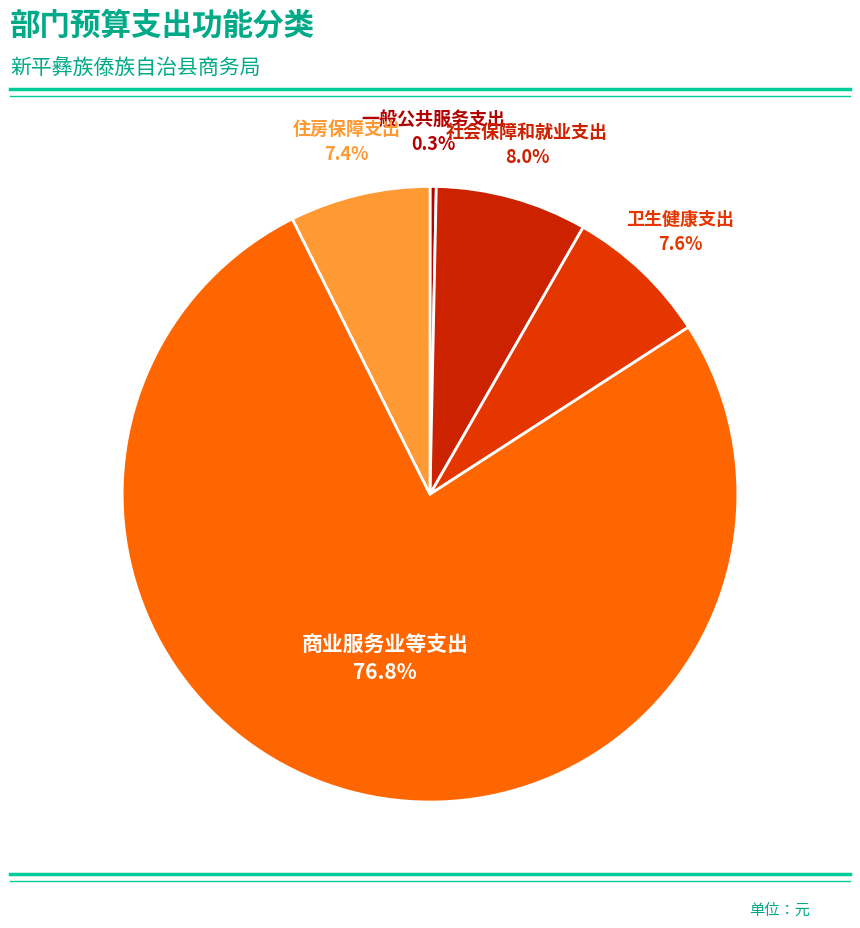

Count the number of slices in the pie.

5